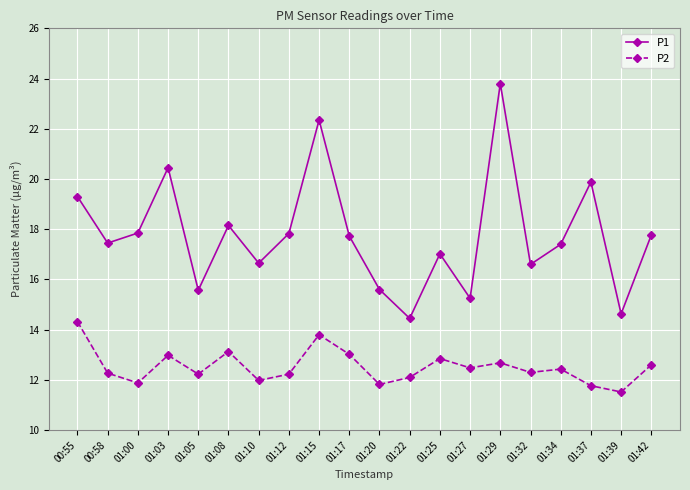

At 01:12, list the series in order from largest to smallest.

P1, P2